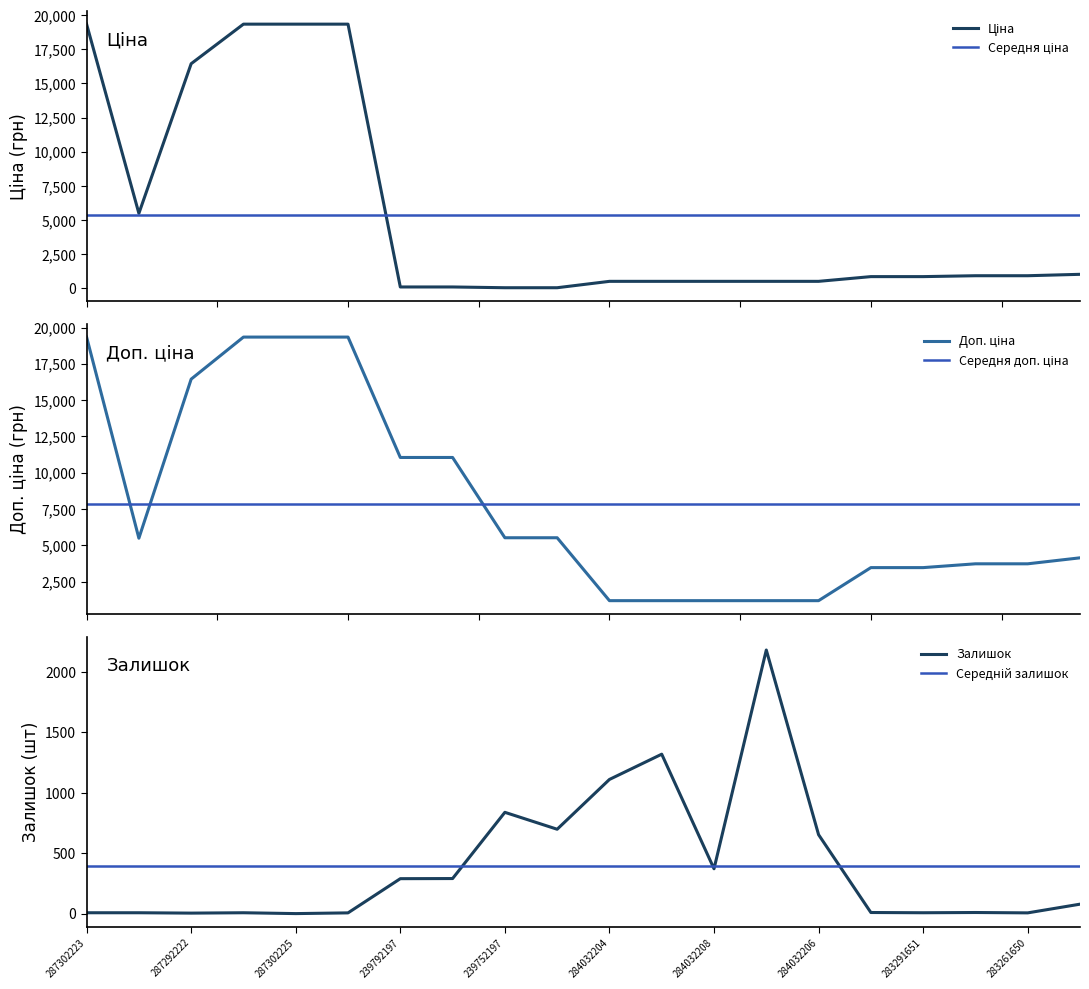

At which category is the sum across all series the highest?

287302223